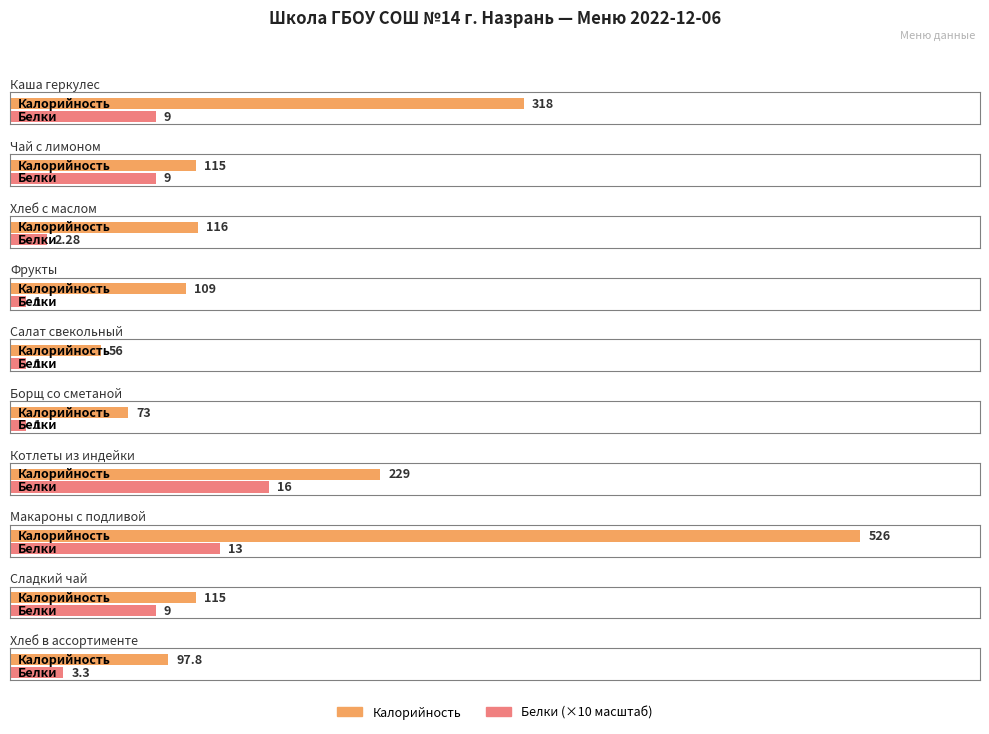

Which series changed the most between Фрукты and Борщ со сметаной?

Калорийность